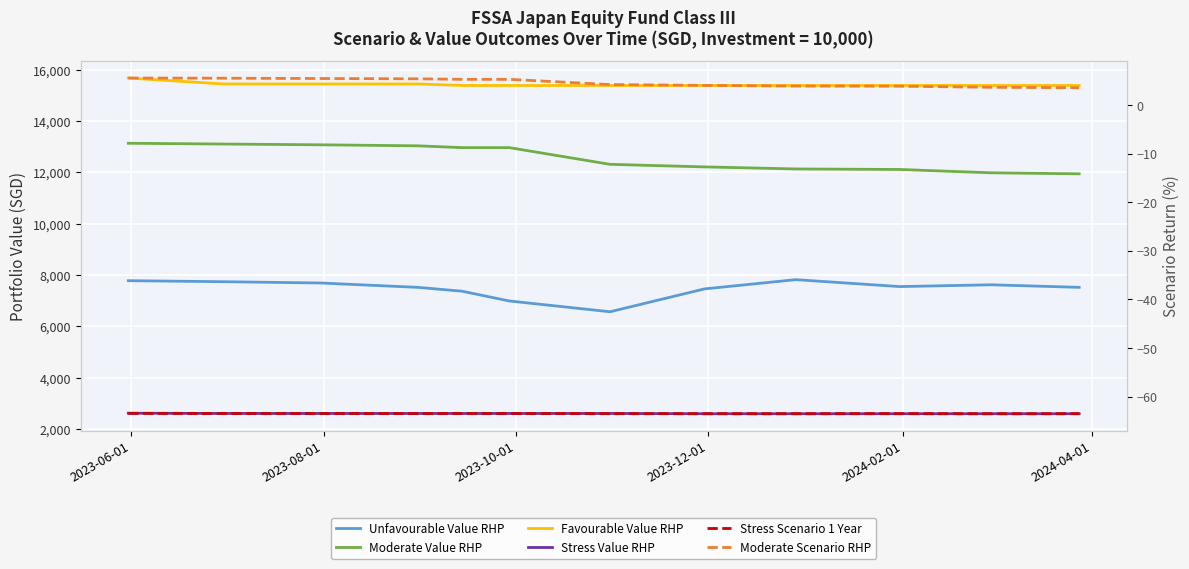

At 2023-12-01, list the series in order from smallest to largest.

Stress Scenario 1 Year, Moderate Scenario RHP, Stress Value RHP, Unfavourable Value RHP, Moderate Value RHP, Favourable Value RHP